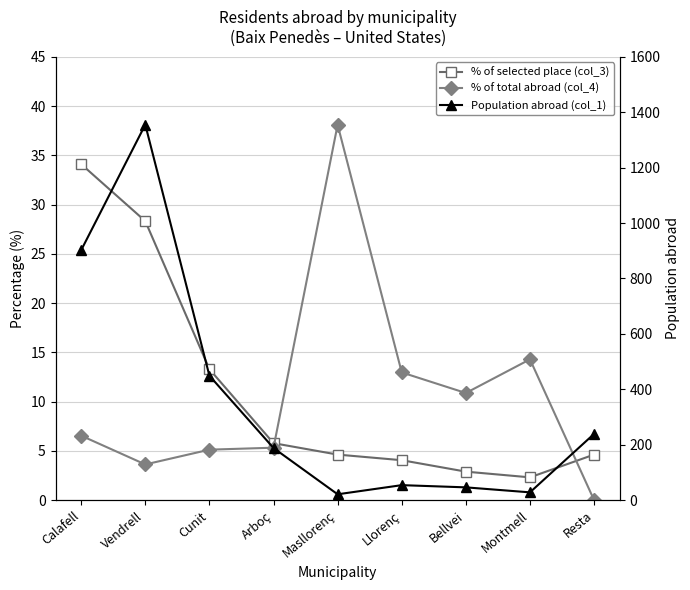

Is it true that % of total abroad (col_4) equals 15.8 at Bellvei?

False